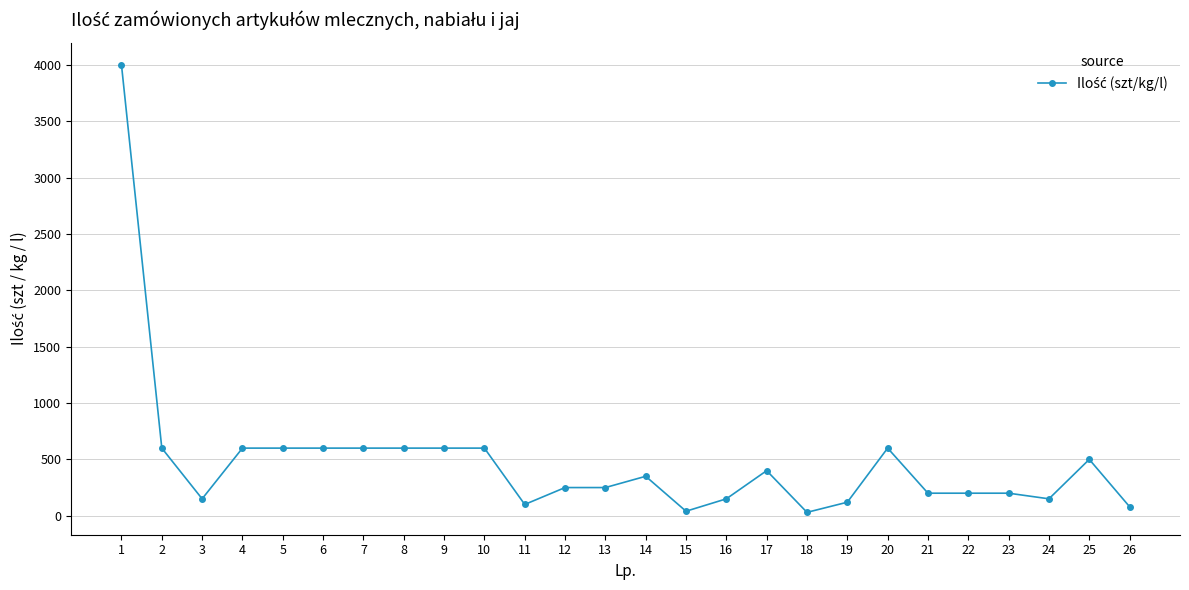

What is the greatest value displayed?

4000